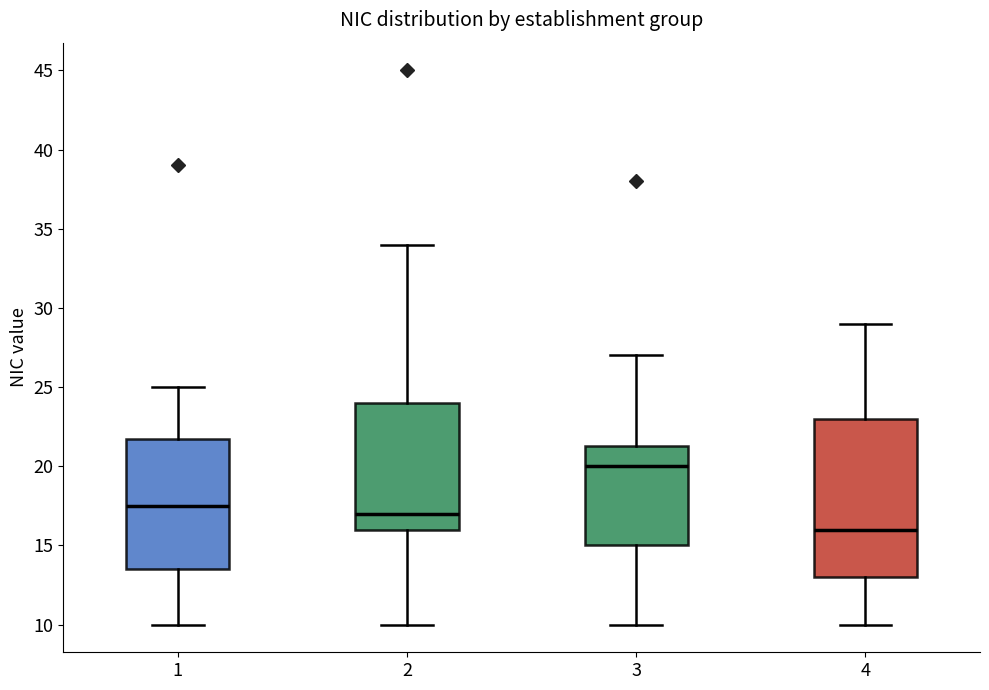

Reading left to right, read every box against the y-axis: the position of its median line, the range the box covers, and the ends of its whiskers. The values are not printed on the chart, so give them approximately, as read against the axis.

1: median 17.5, box 13.5 to 22.0, whiskers 10.0 to 25.0
2: median 17.0, box 16.0 to 24.0, whiskers 10.0 to 34.0
3: median 20.0, box 15.0 to 21.5, whiskers 10.0 to 27.0
4: median 16.0, box 13.0 to 23.0, whiskers 10.0 to 29.0